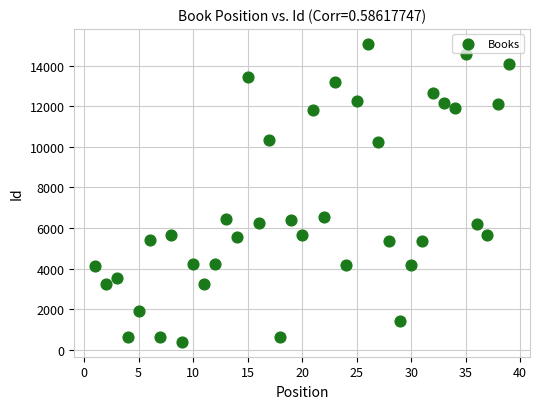

What is the range of Y values (max minus min)?

14678